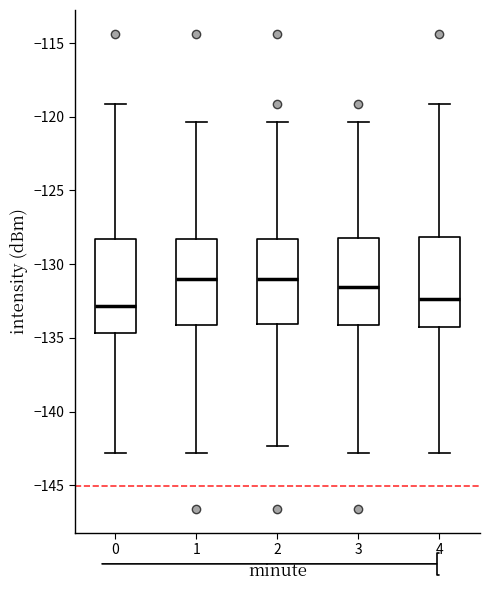

Reading left to right, read every box against the y-axis: the position of its median line, the range the box covers, and the ends of its whiskers. The values are not printed on the chart, so give them approximately, as read against the axis.

0: median -133.0, box -134.5 to -128.5, whiskers -143.0 to -119.0
1: median -131.0, box -134.0 to -128.5, whiskers -143.0 to -120.5
2: median -131.0, box -134.0 to -128.5, whiskers -142.5 to -120.5
3: median -131.5, box -134.0 to -128.0, whiskers -143.0 to -120.5
4: median -132.5, box -134.5 to -128.0, whiskers -143.0 to -119.0